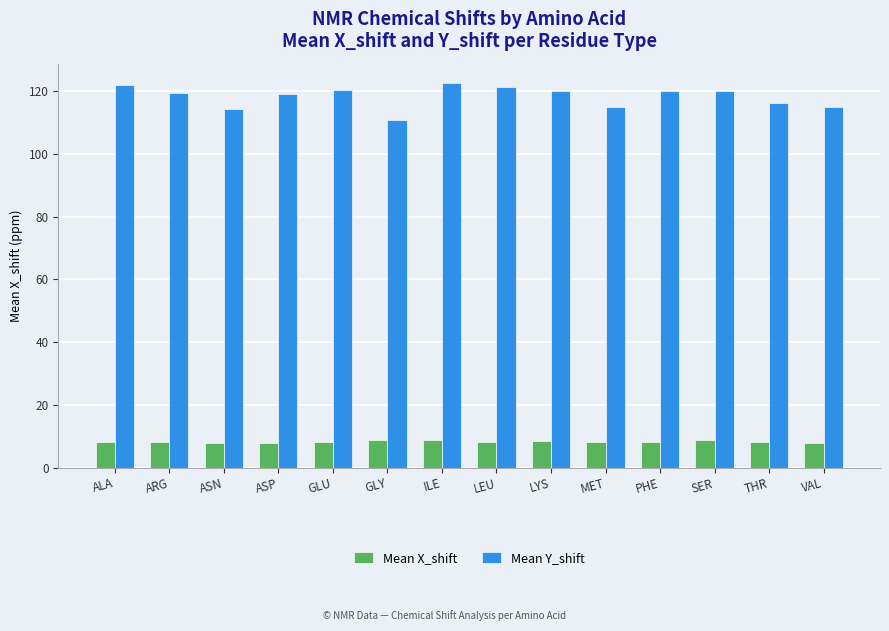

What is the difference between the second highest and minimum values in the Mean X_shift series?

0.8